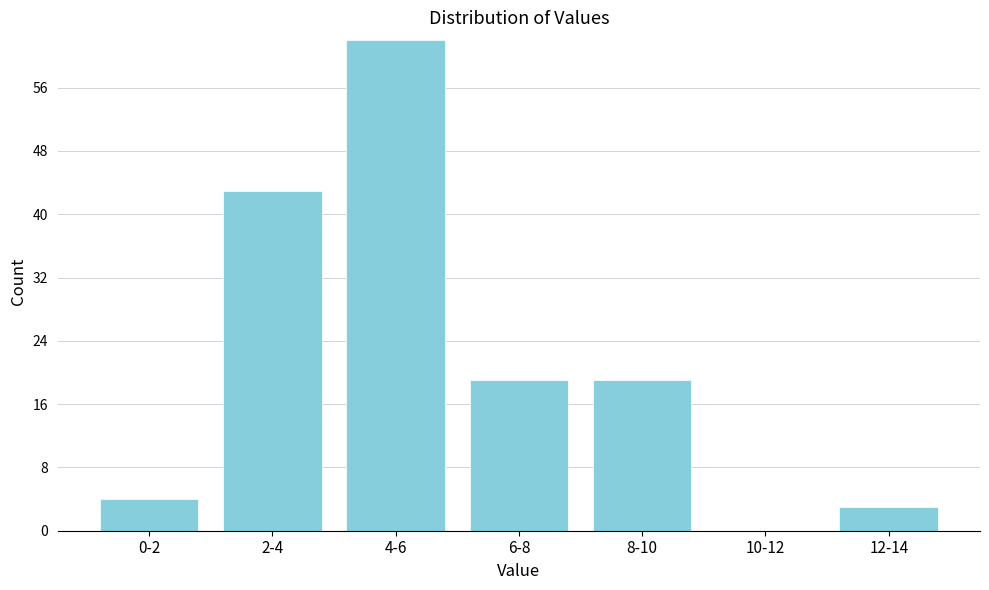

Reading left to right, list all the values displayed in this chart.

0-2=4	2-4=43	4-6=62	6-8=19	8-10=19	10-12=0	12-14=3